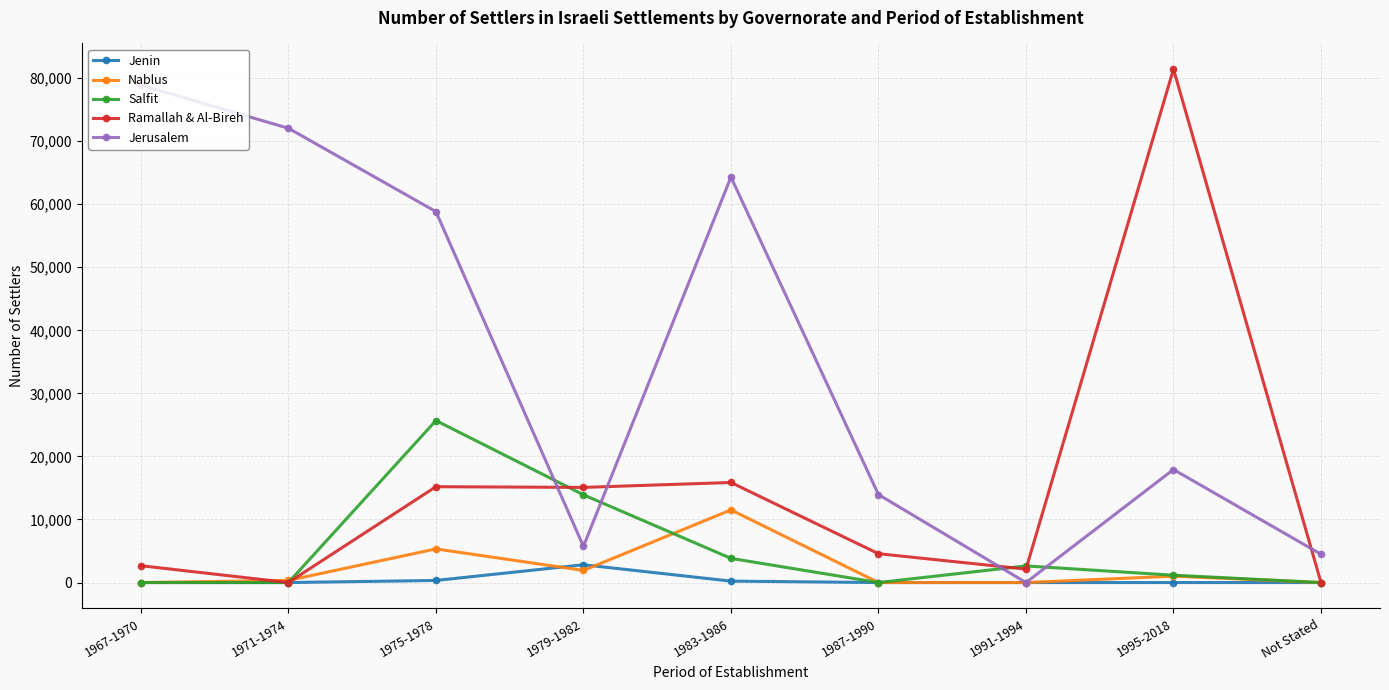

True or false: Salfit has more than 2 interior local peaks.

False